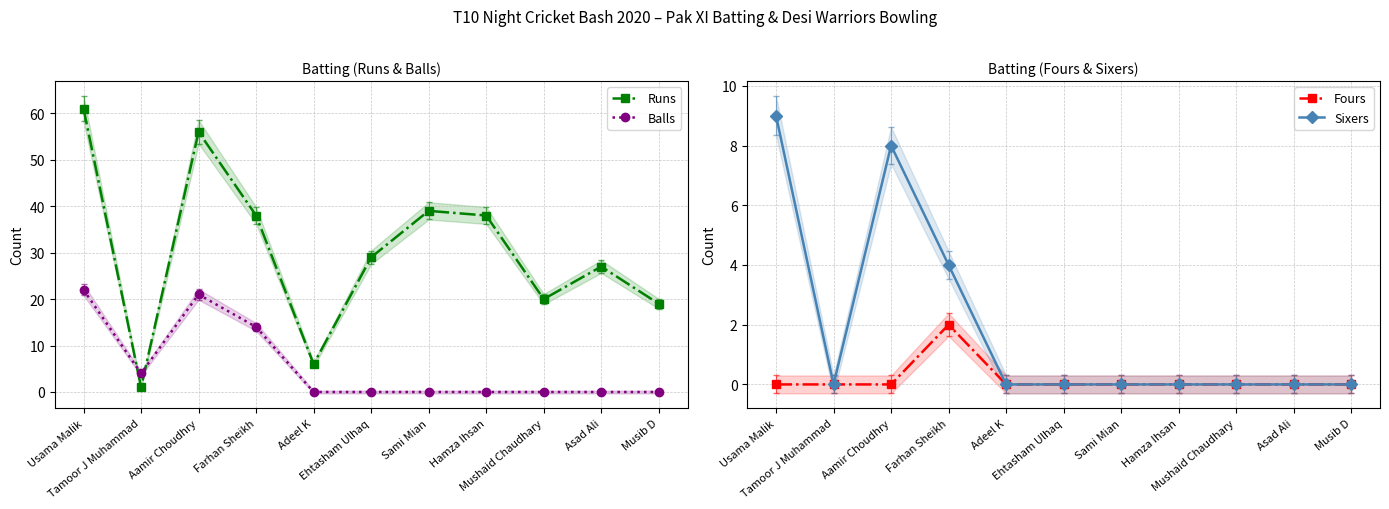

Read the Balls value at Farhan Sheikh, to the nearest 5.

15